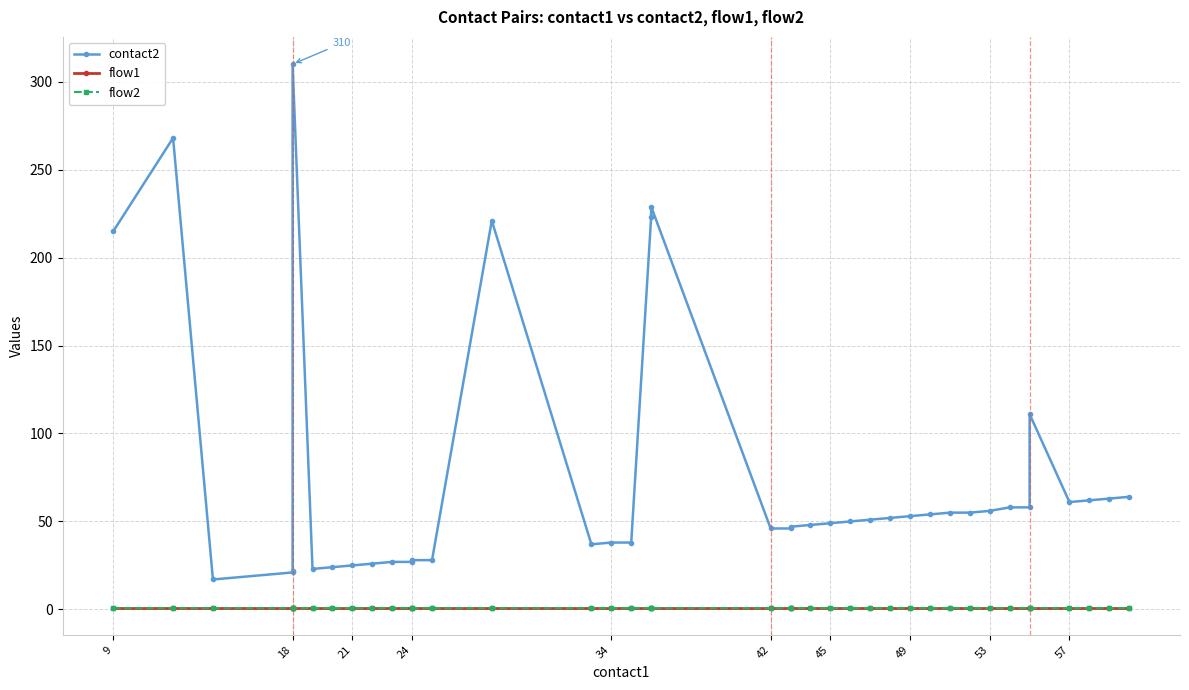

How many distinct data groups are displayed?

3